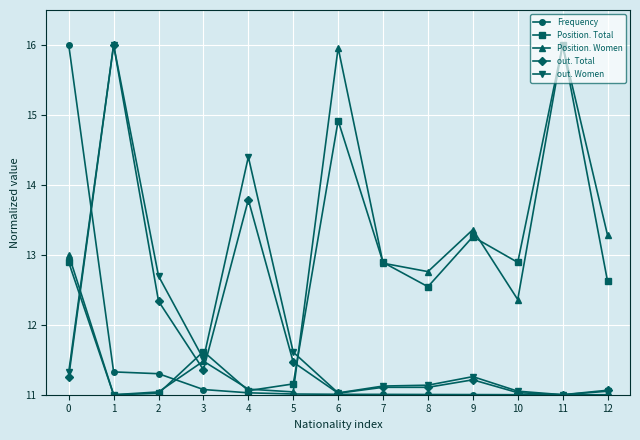

The value of Position. Total at 7 is 8.6. True or false?

False